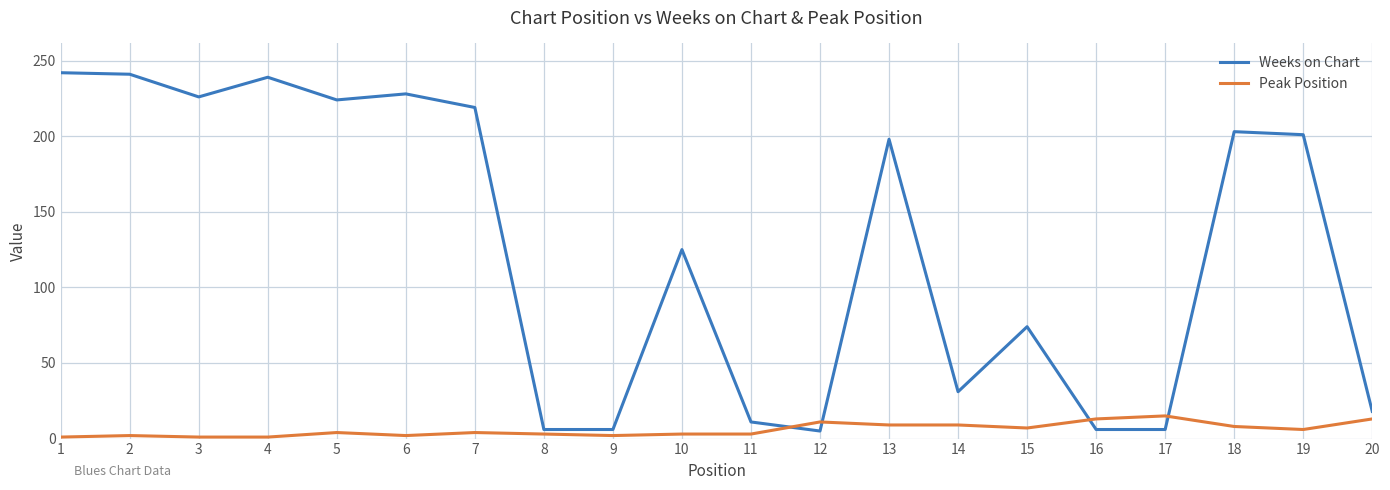

How many categories are shown in the chart?

20